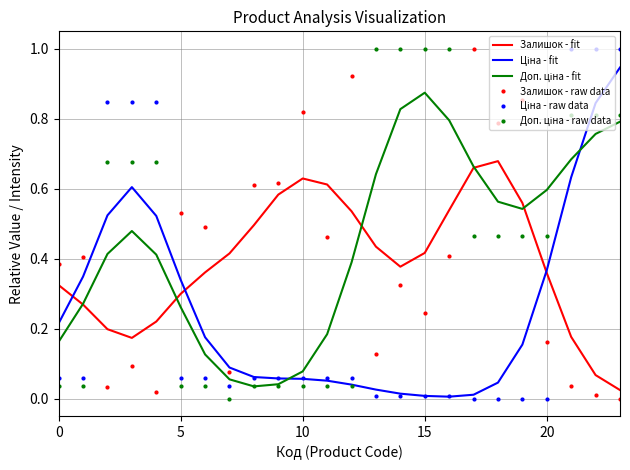

Which series ends up on top after the final intersection of Залишок - fit and Залишок - raw data?

Залишок - fit